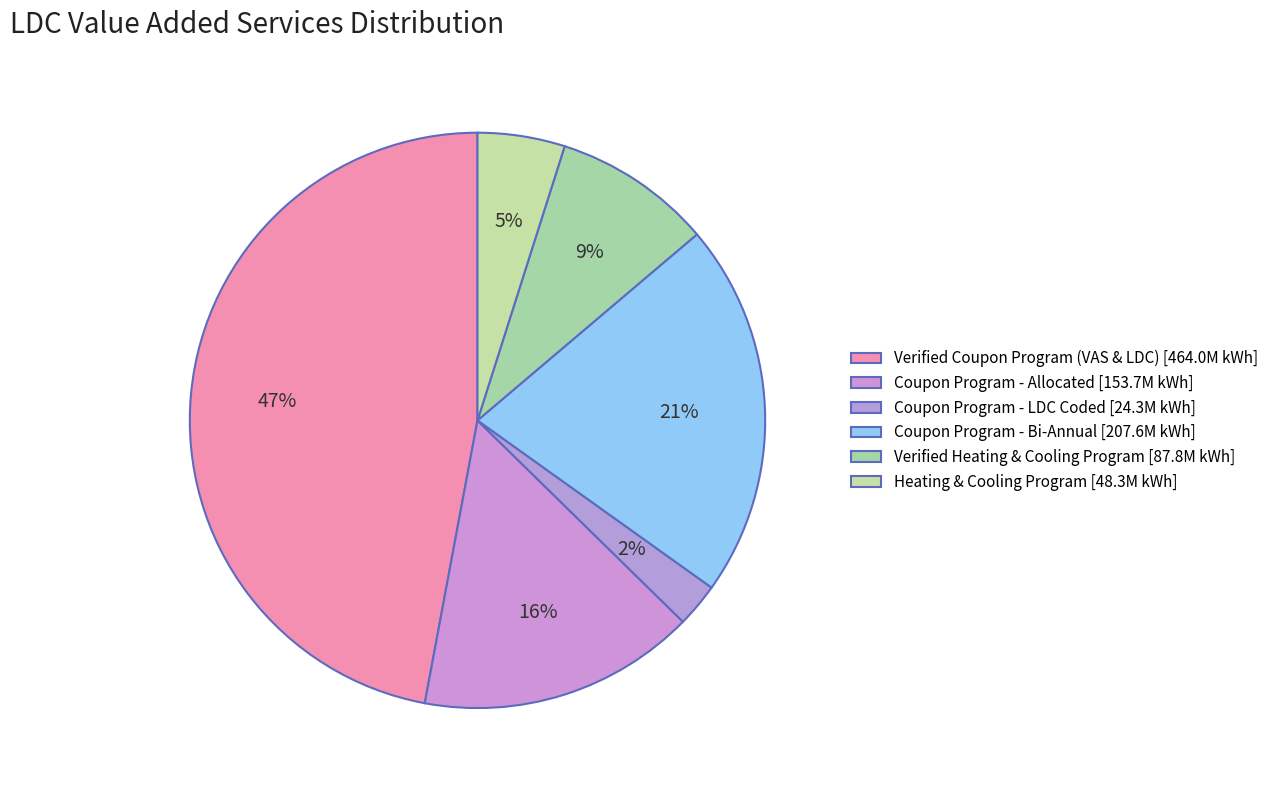

Count the number of slices in the pie.

6